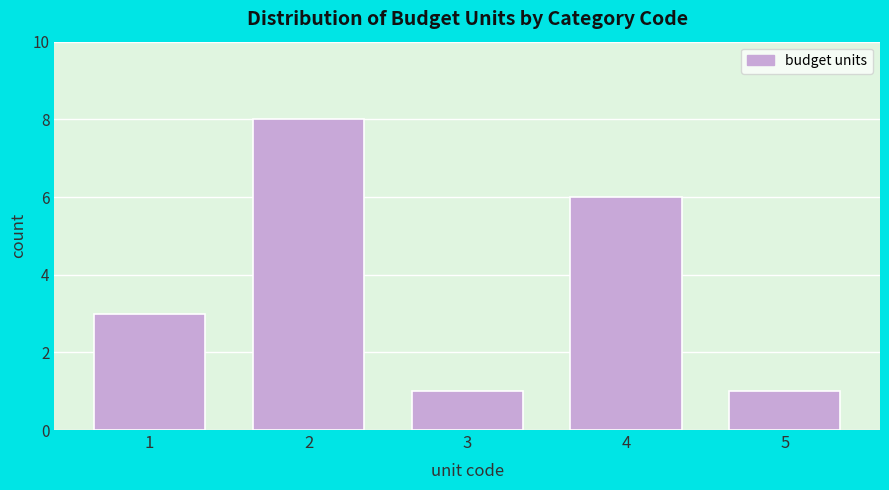

Reading right to left, what are all the values shown in this chart?

5=1	4=6	3=1	2=8	1=3